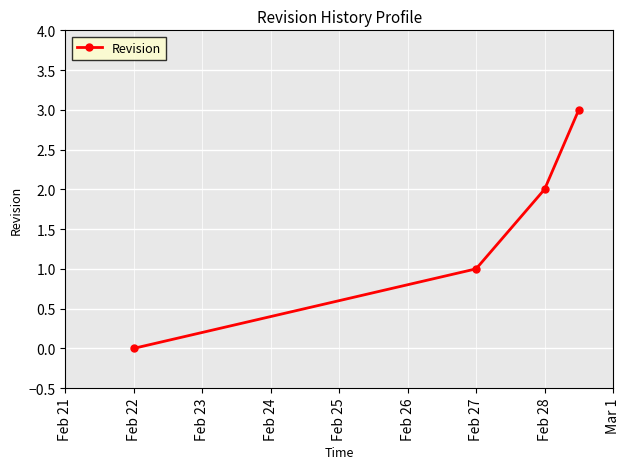

What is the difference between the maximum and minimum values?

3